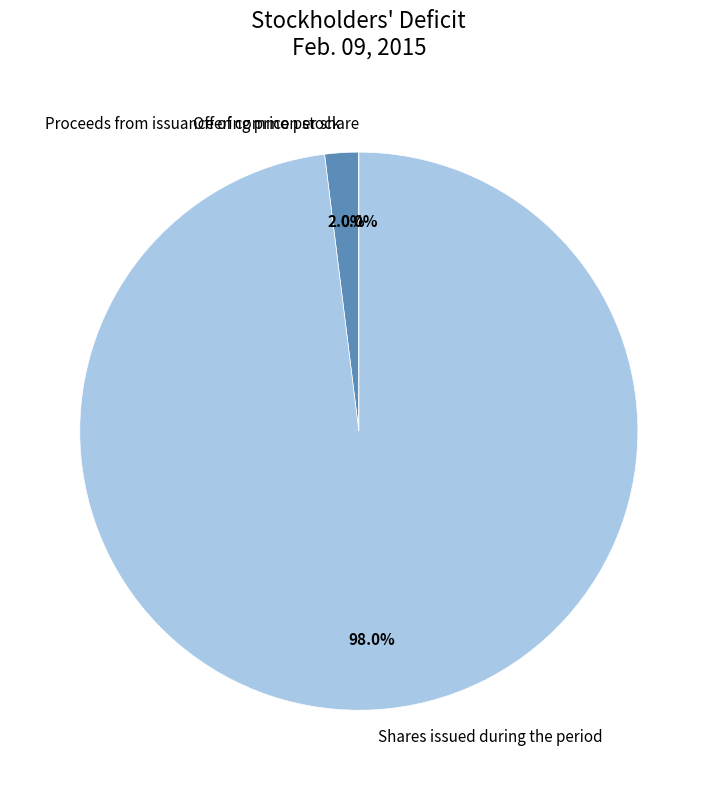

Is it true that Shares issued during the period is 98% of the pie?

True